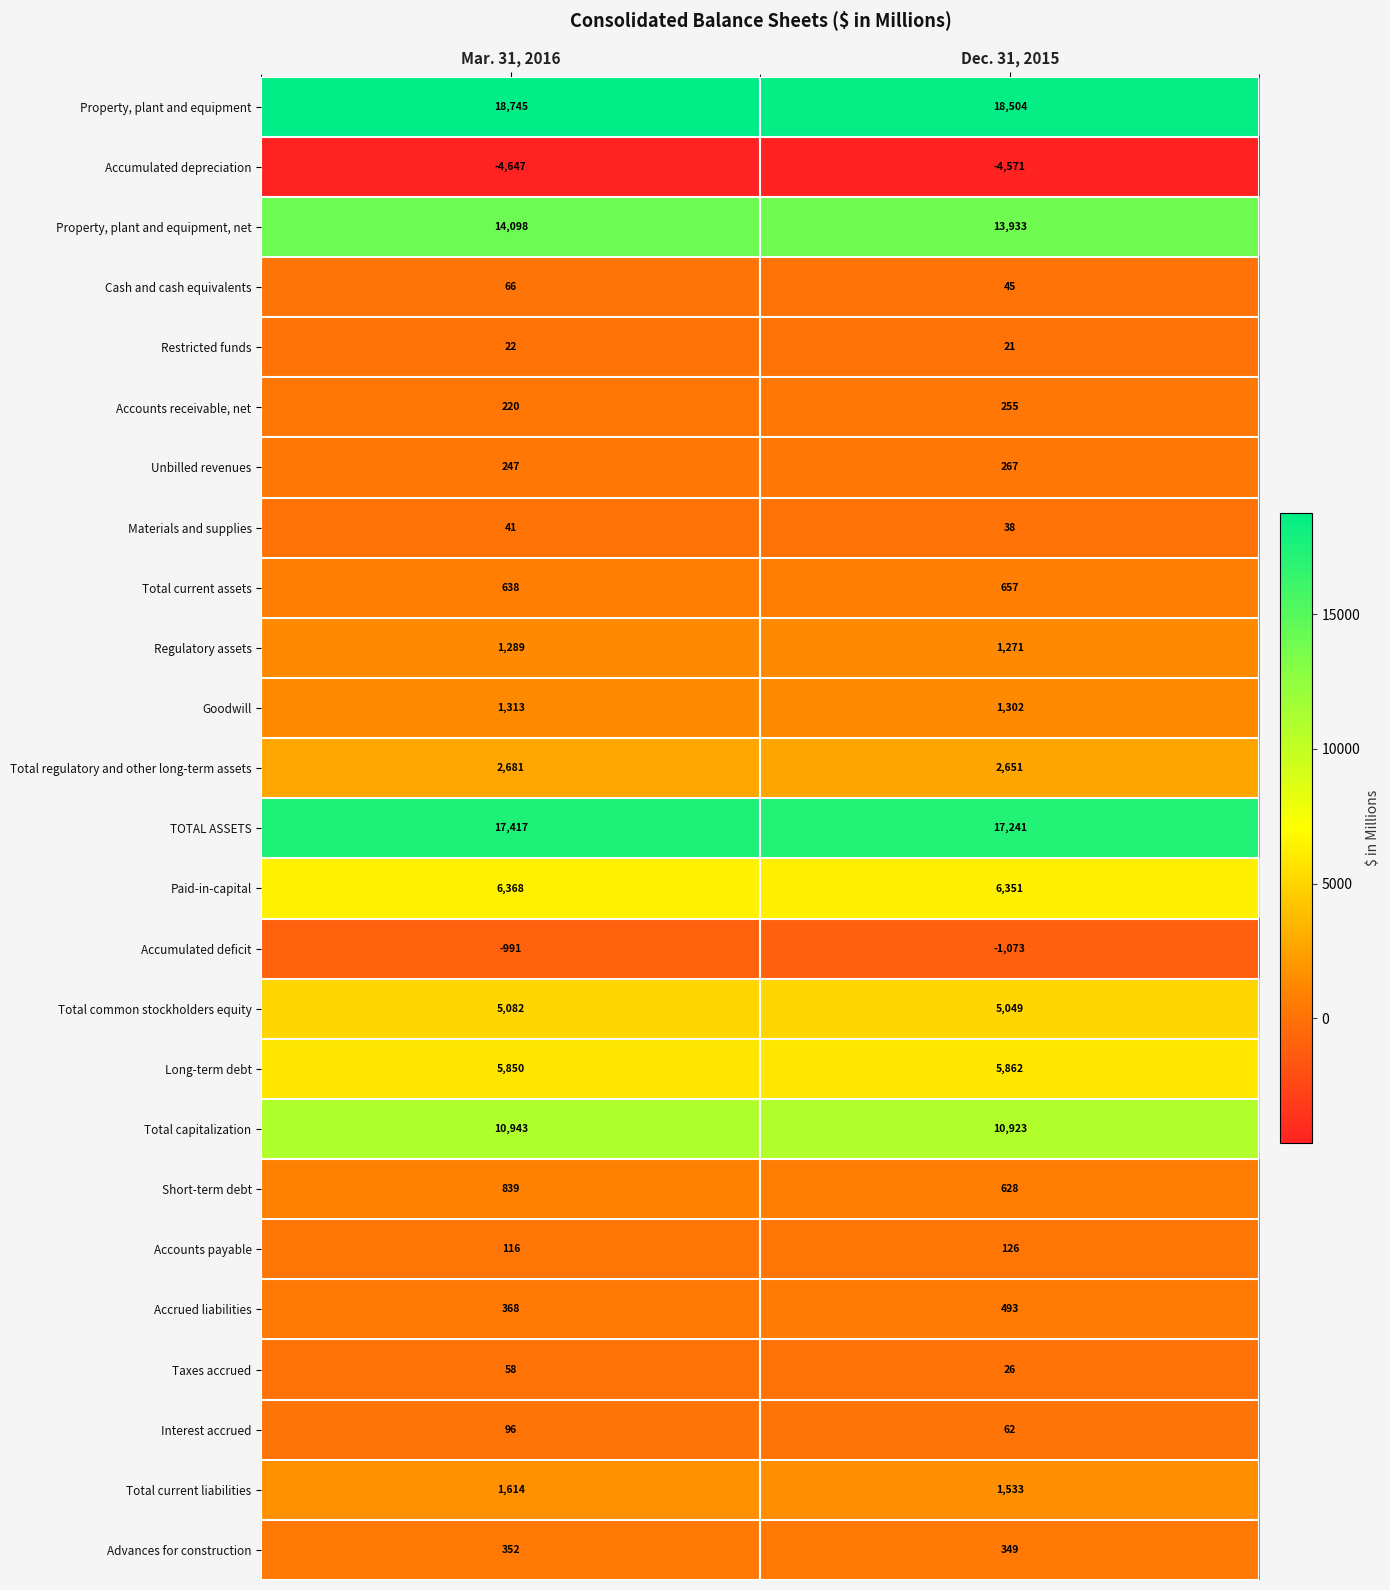

What is the difference between the Unbilled revenues values at Dec. 31, 2015 and Mar. 31, 2016?

20